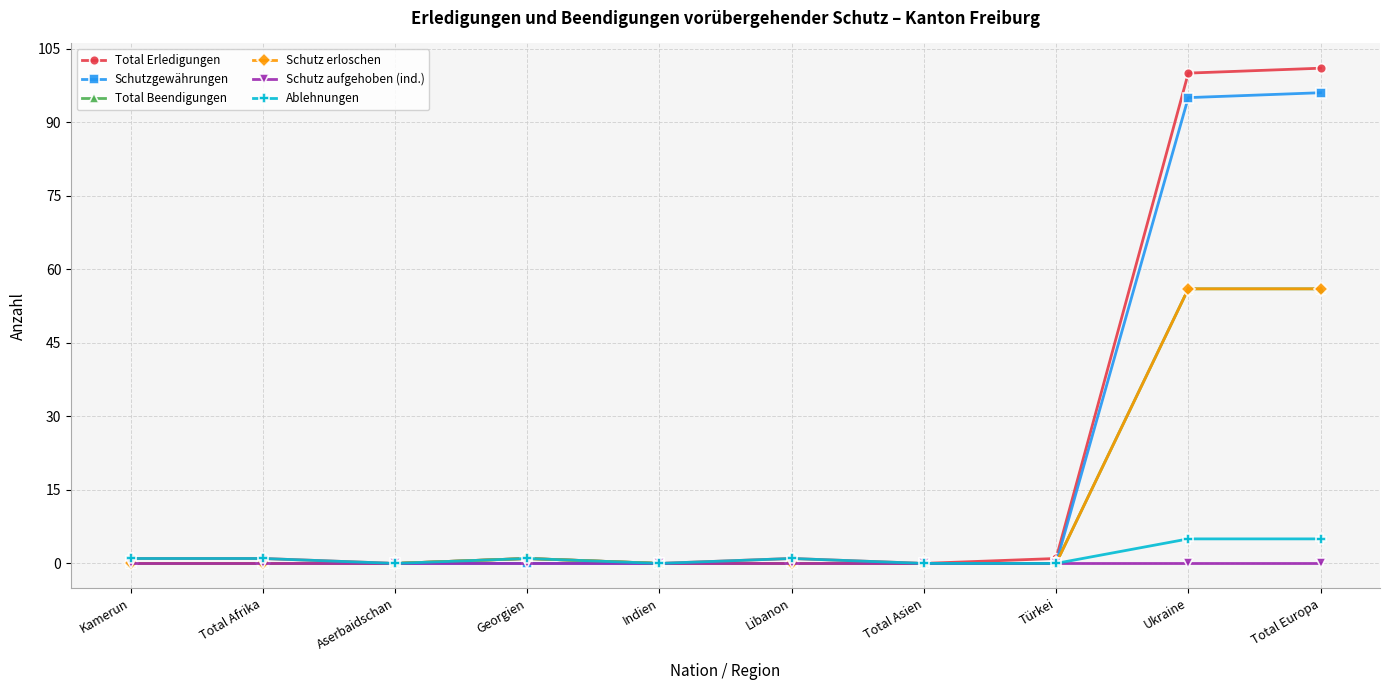

Does the chart have visible grid lines?

Yes